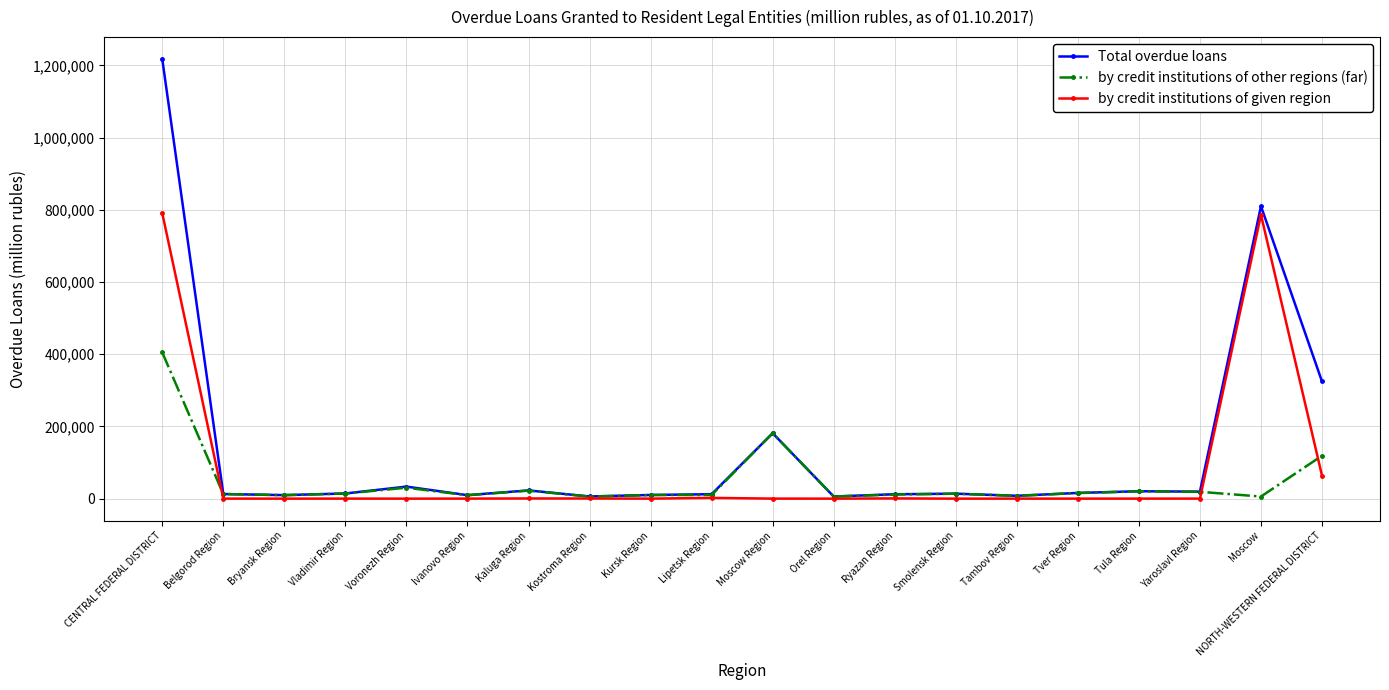

At how many categories does at least one series exceed 305668?

3